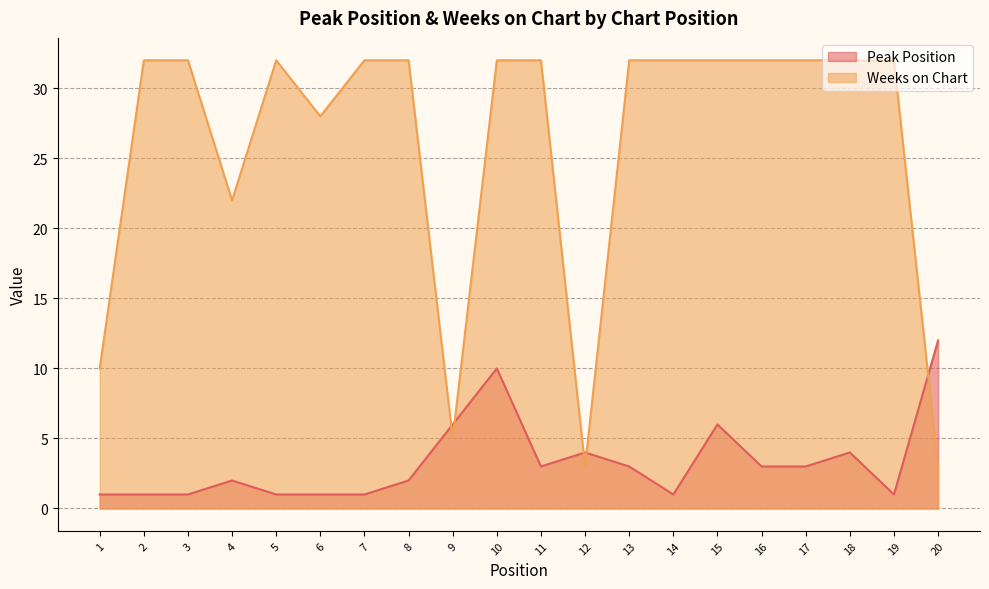

Rank the series by their average value, from highest to lowest.

Weeks on Chart, Peak Position